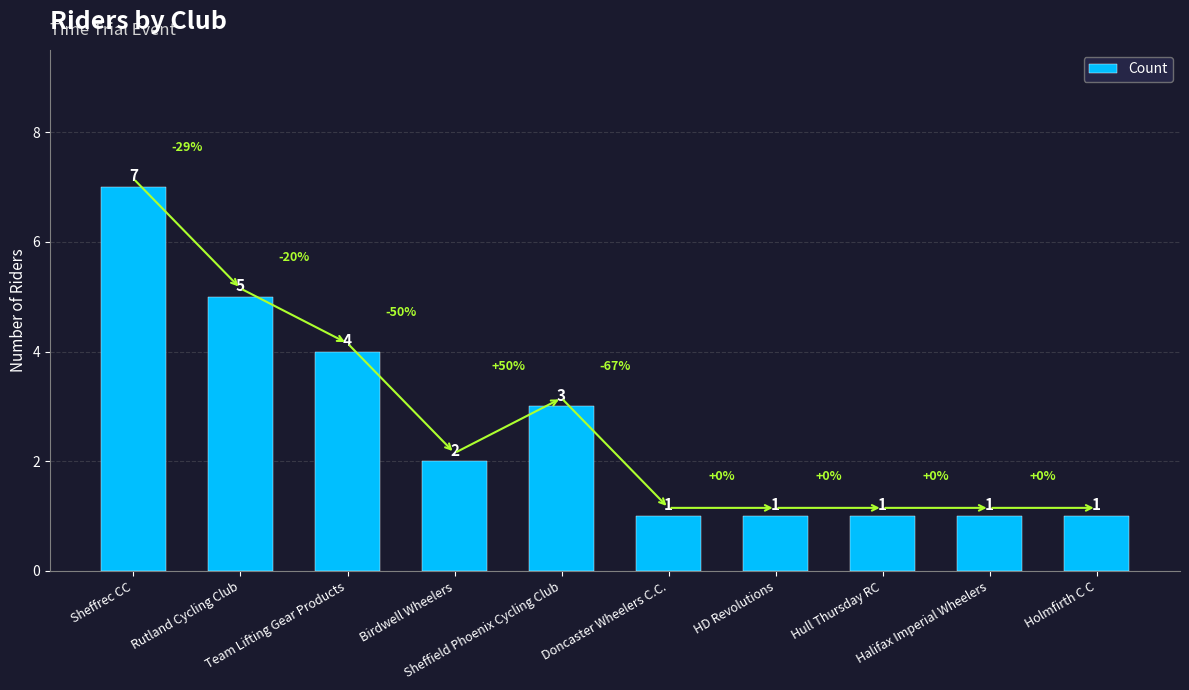

What is the label of the 5th bar from the left?

Sheffield Phoenix Cycling Club